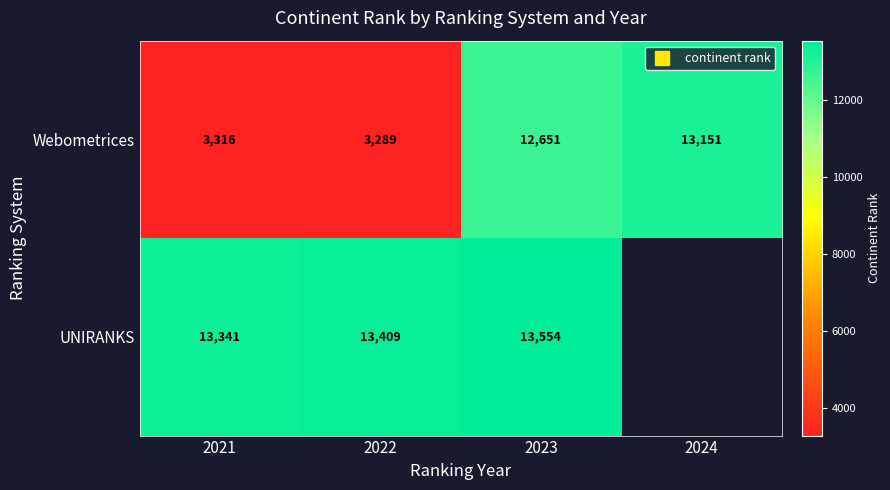

At how many categories does at least one series exceed 6652?

4